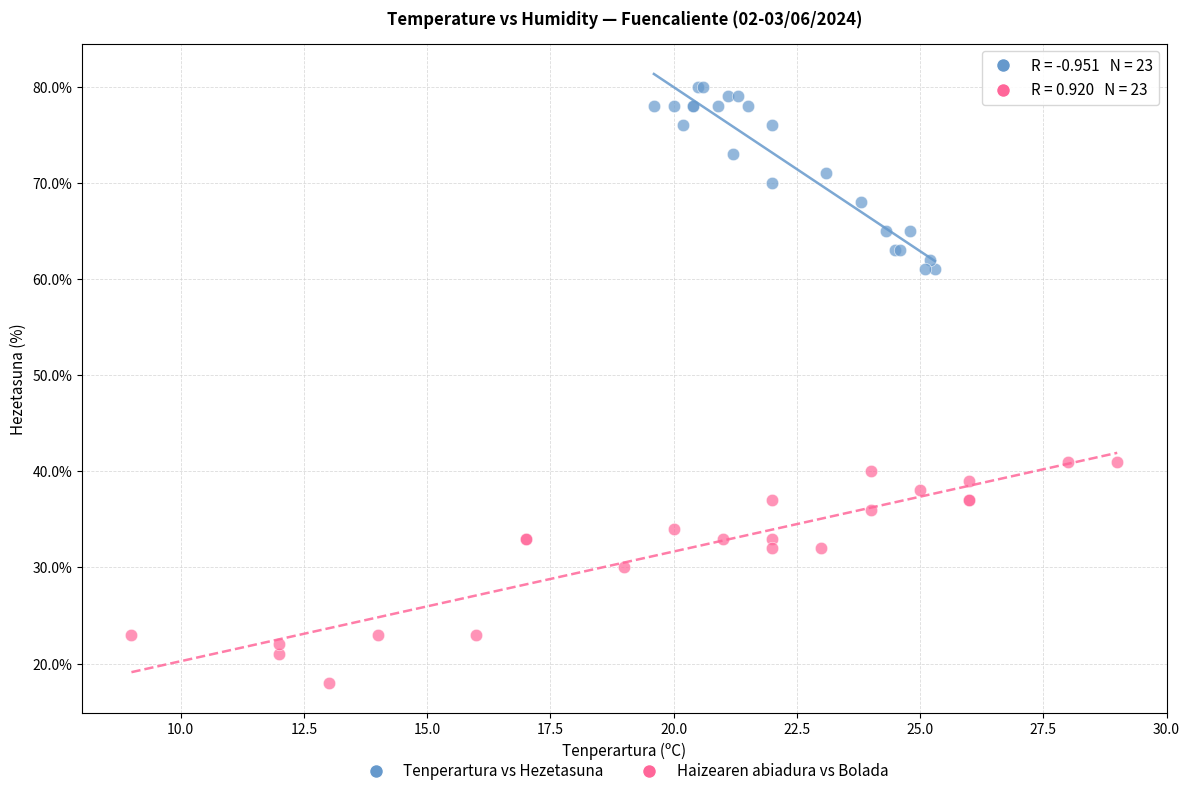

What are all the series names shown in the legend?

Tenperartura vs Hezetasuna, Haizearen abiadura vs Bolada